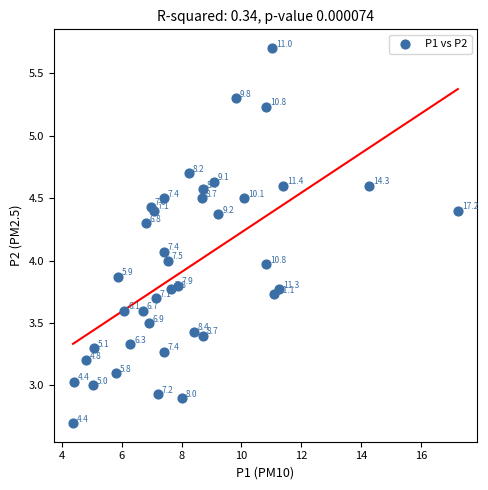

What Y value in the scatter plot is closest to 4?

4.0